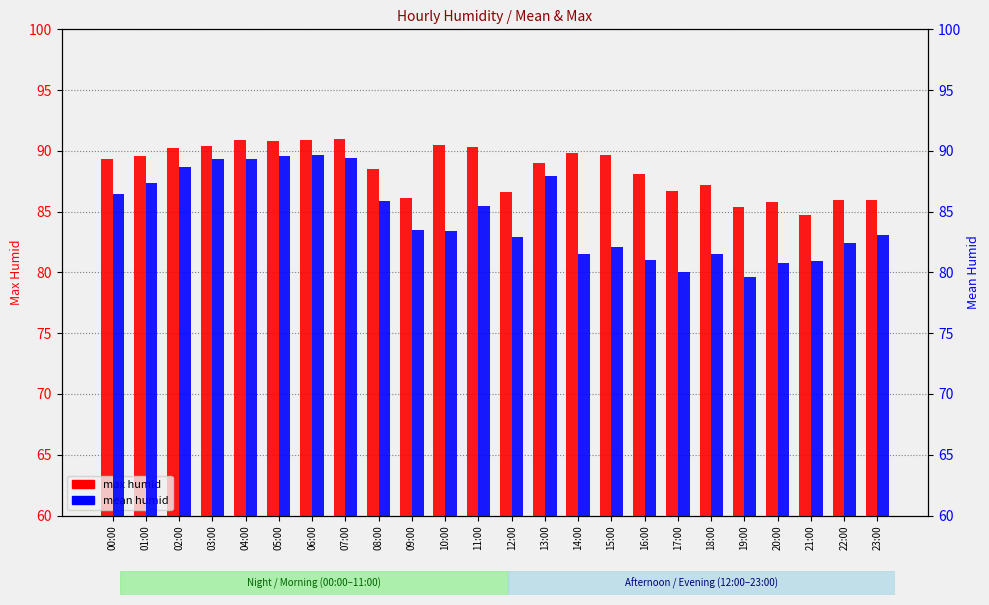

Rank the series at 05:00 from highest to lowest value.

max humid, mean humid